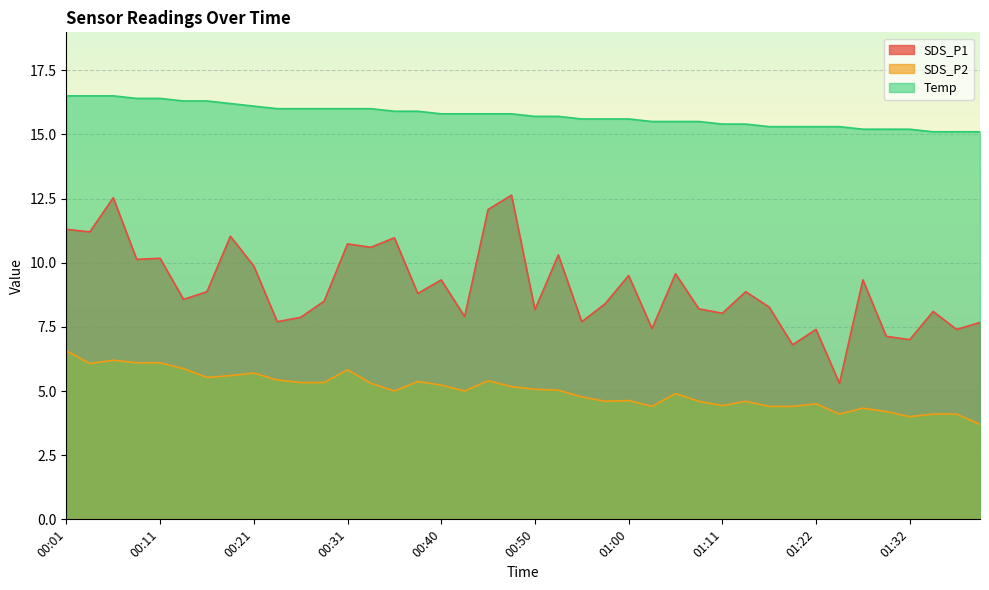

What is the label of the 13th point from the left?

00:31